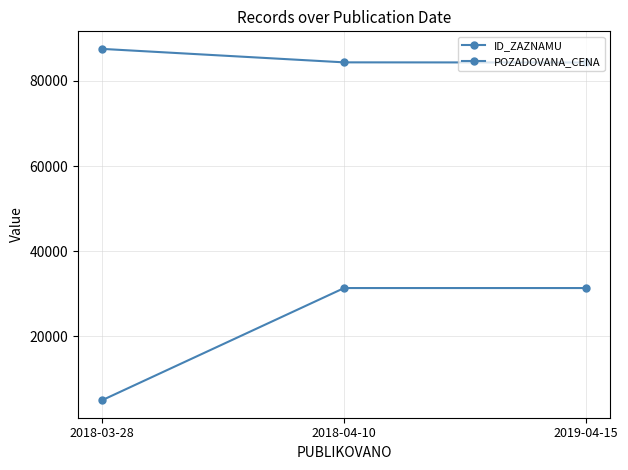

What is the approximate value of POZADOVANA_CENA at 2018-04-10, to the nearest 100?

31300